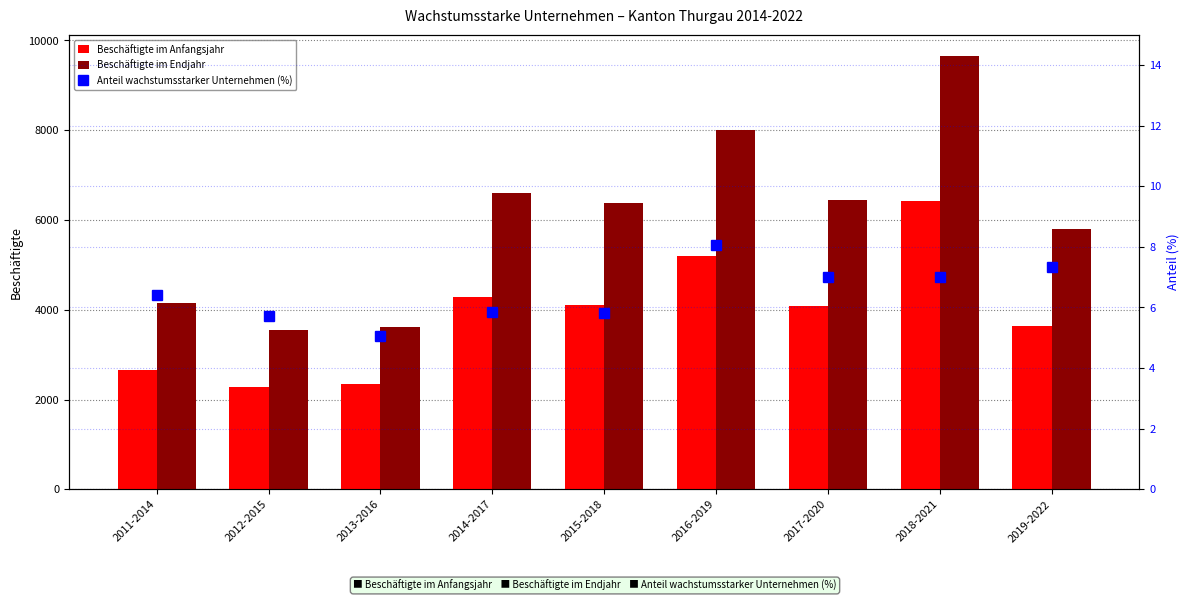

Reading left to right, what are all the values shown in this chart?

Beschäftigte im Anfangsjahr: 2649.0	2279.0	2351.0	4284.0	4111.0	5189.0	4086.0	6433.0	3643.0
Beschäftigte im Endjahr: 4148.0	3548.0	3625.0	6592.0	6385.0	8011.0	6451.0	9645.0	5799.0
Anteil wachstumsstarker Unternehmen (%): 6.4	5.7	5.1	5.8	5.8	8.1	7.0	7.0	7.3